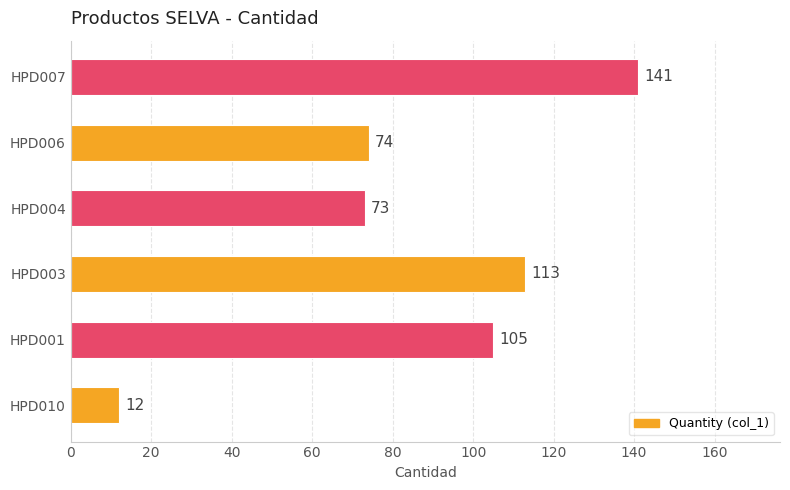

What is the difference between the values at HPD001 and HPD006?

31